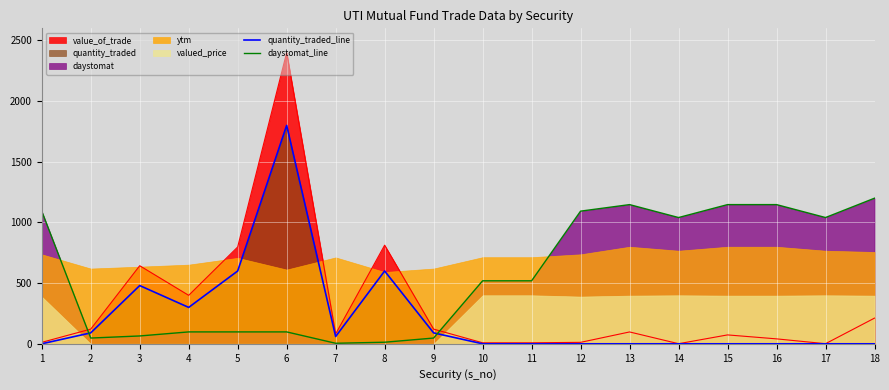

The value of quantity_traded_line at 6 is 1800.0. True or false?

True